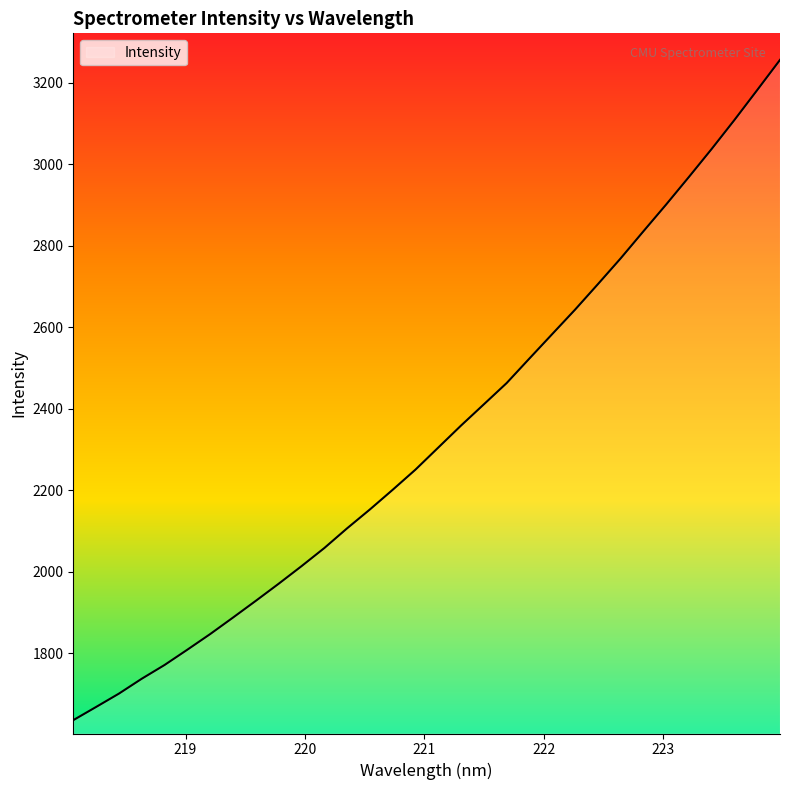

Reading left to right, extract all data points from this chart.

1636.0	1668.3	1701.1	1737.6	1771.3	1808.9	1847.2	1887.7	1928.8	1970.6	2013.6	2058.1	2106.5	2152.8	2201.1	2250.6	2304.7	2358.7	2410.8	2462.9	2523.2	2583.1	2642.9	2705.2	2768.6	2835.0	2900.9	2968.5	3037.3	3108.4	3181.8	3255.7